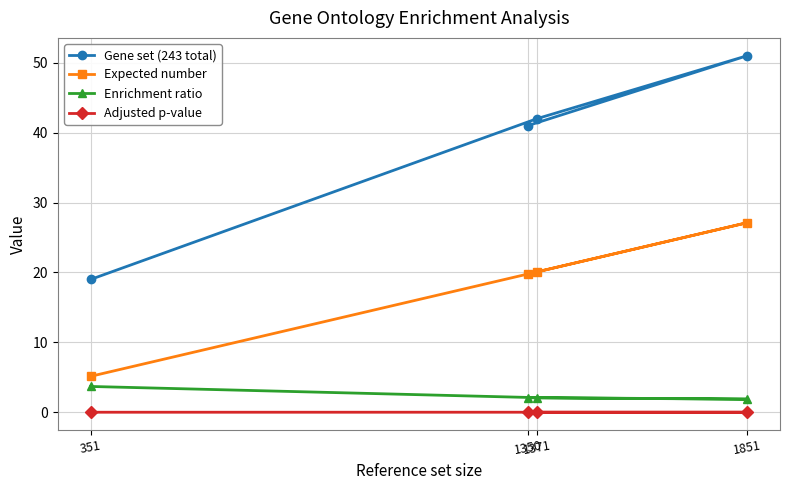

What is the value of the Expected number point at the 1st from the left?

5.1